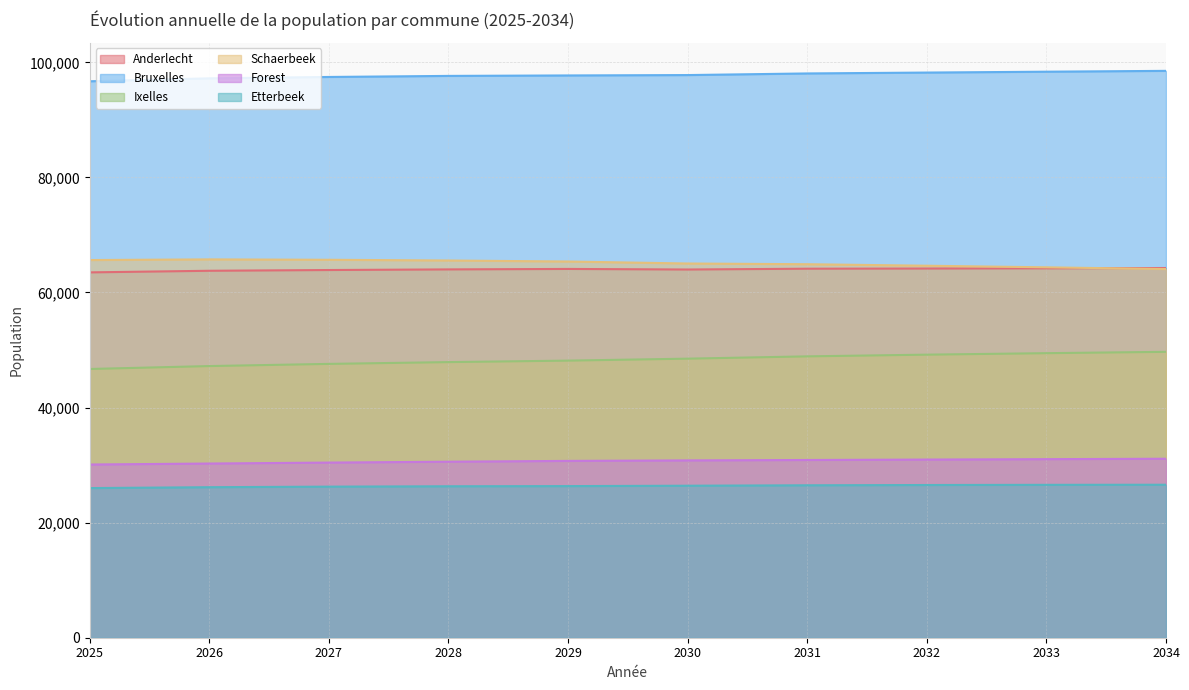

What is the sum of all Ixelles values?

483302